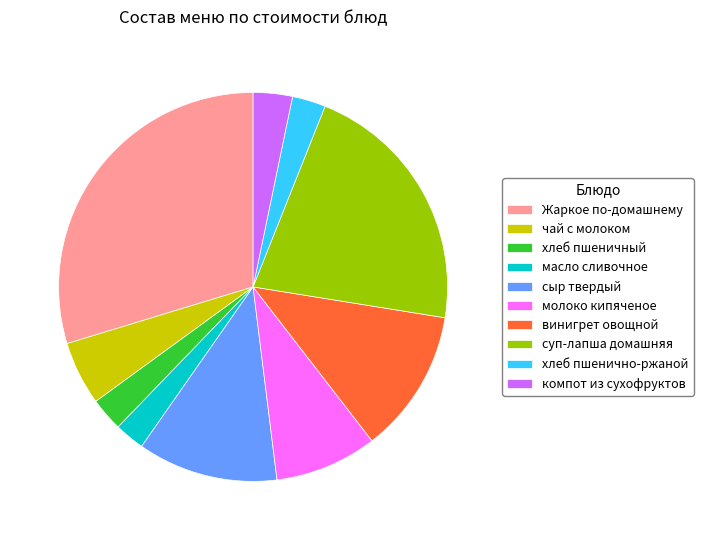

How many segments does this pie chart have?

10